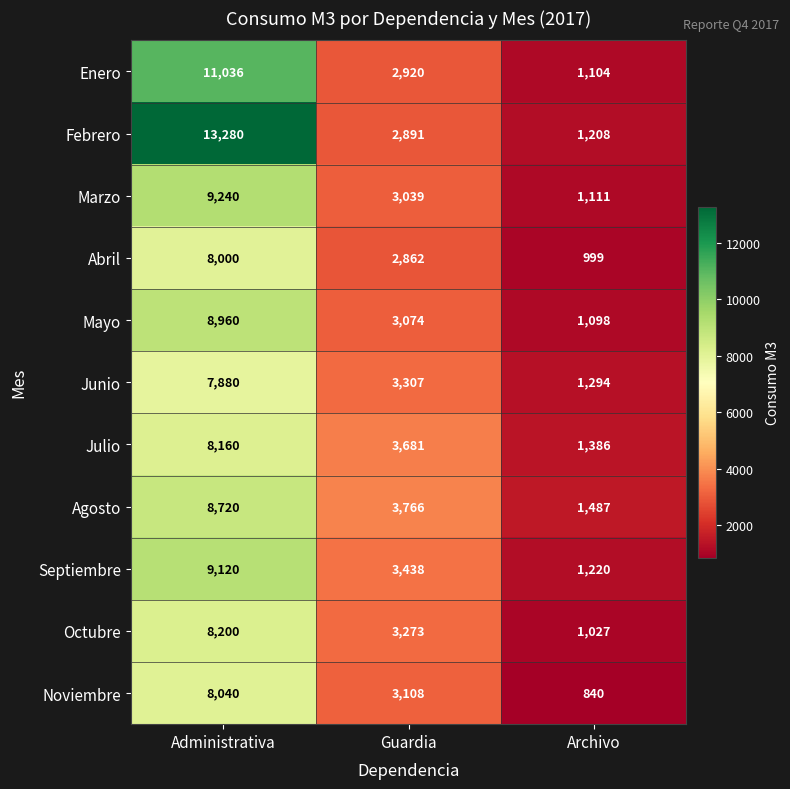

What is the average value of the Abril series?

3954